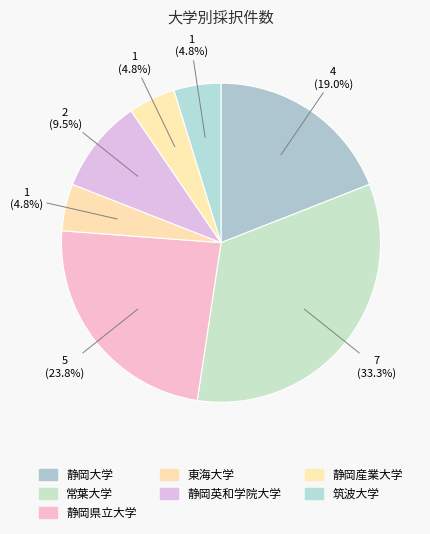

To the nearest percent, what percentage of the pie is 東海大学?

5%